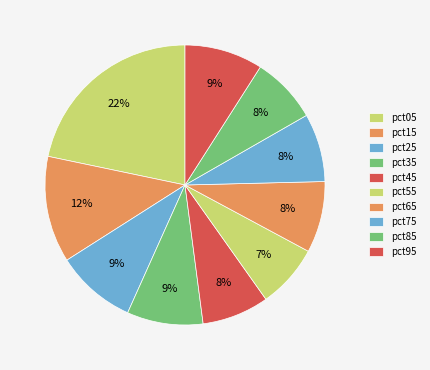

To the nearest percent, what is the average slice percentage?

10%